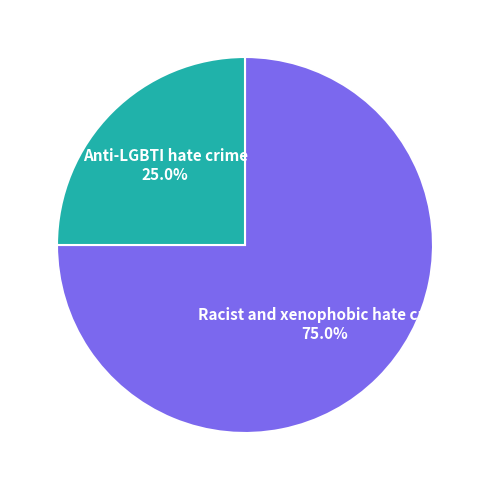

Which has a higher value, Racist and xenophobic hate crime or Anti-LGBTI hate crime?

Racist and xenophobic hate crime